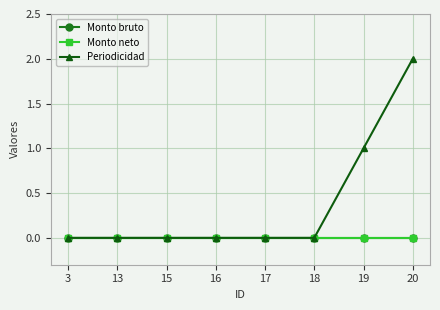

Is this an area chart (filled region under the line)?

No